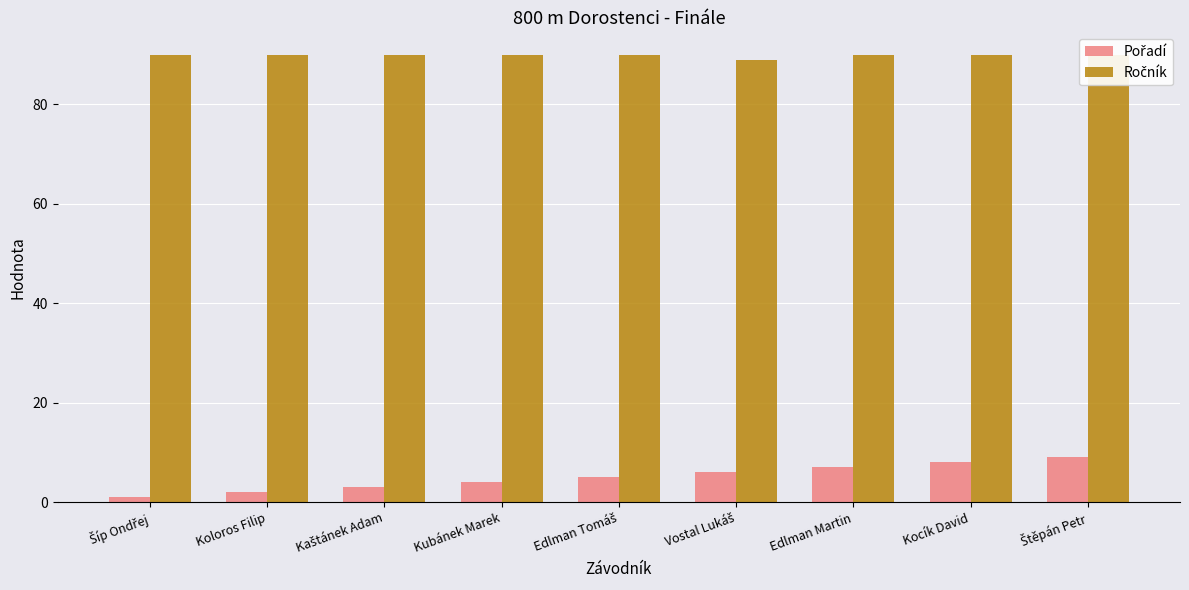

What is the average value of the Ročník series?

90